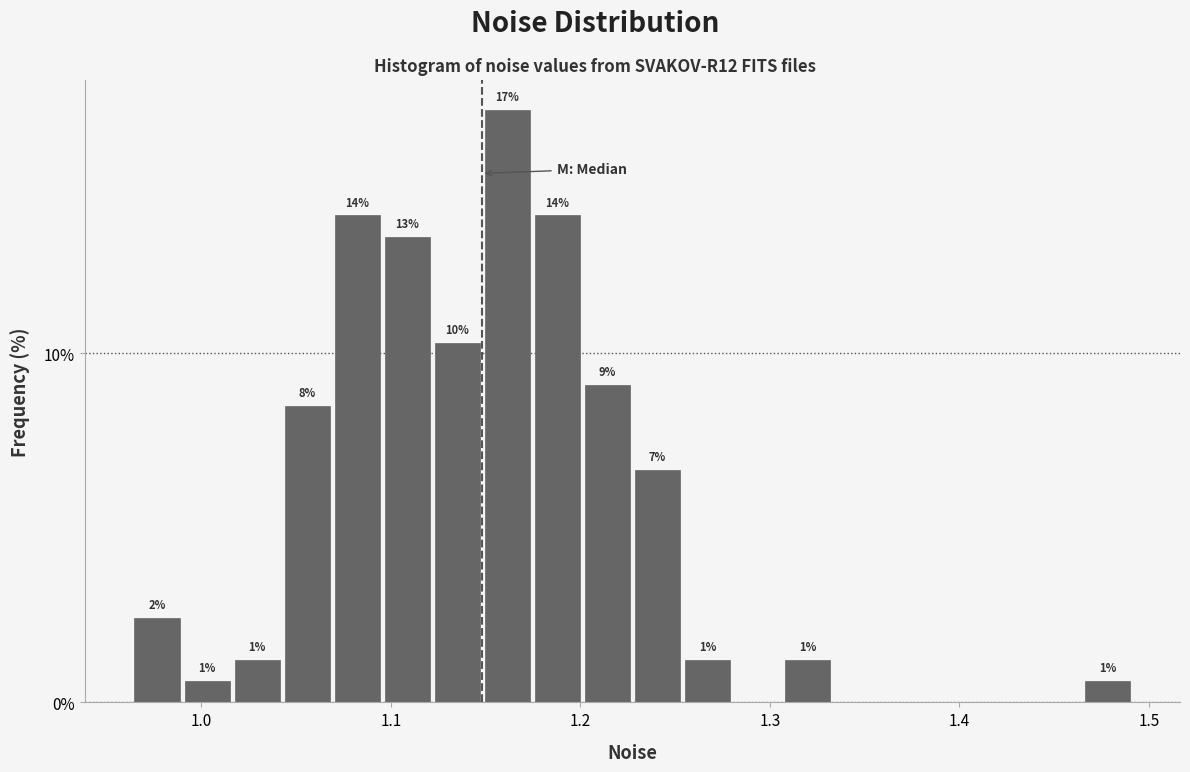

Read against the x-axis, roughly where is the centre of the tallest bar?

1.16